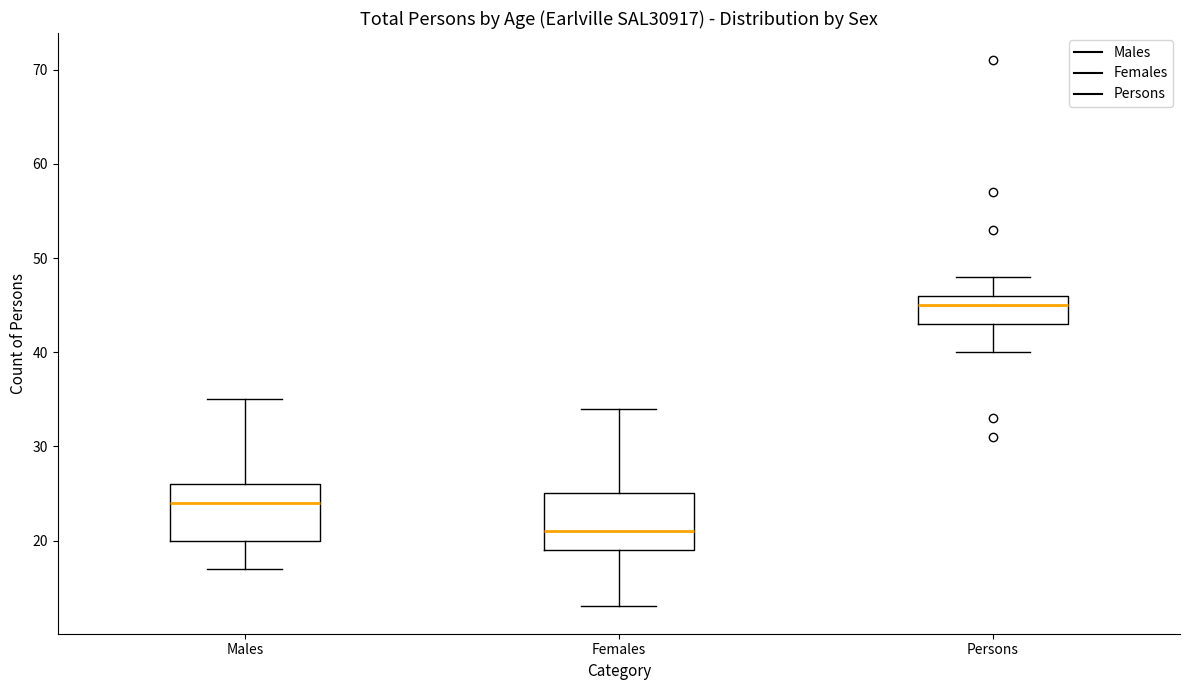

Which box has the highest median line?

Persons